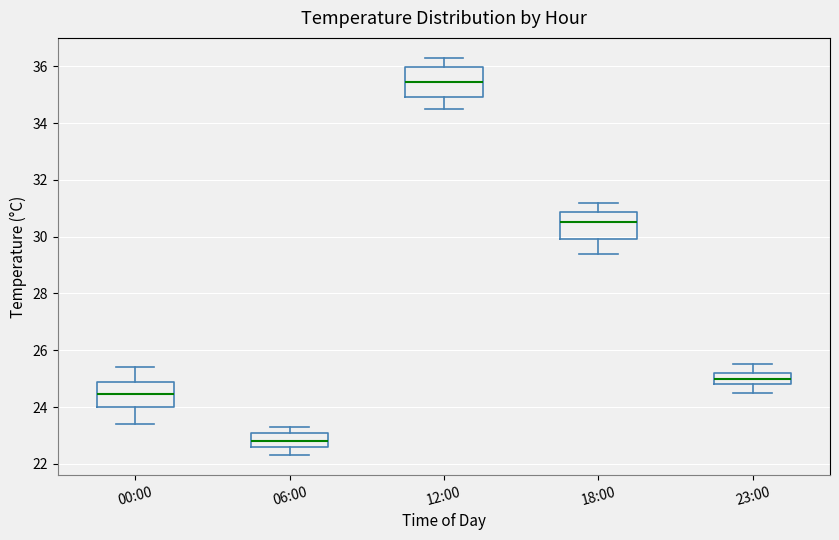

Where is the lower edge of the box for 06:00 on the y-axis? The values are not printed on the chart, so give them approximately, as read against the axis.

22.6